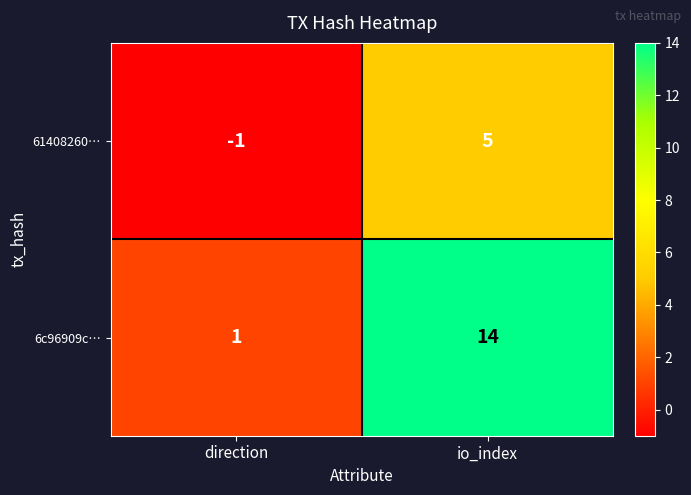

Reading left to right, list all the values displayed in this chart.

61408260…: -1	5
6c96909c…: 1	14